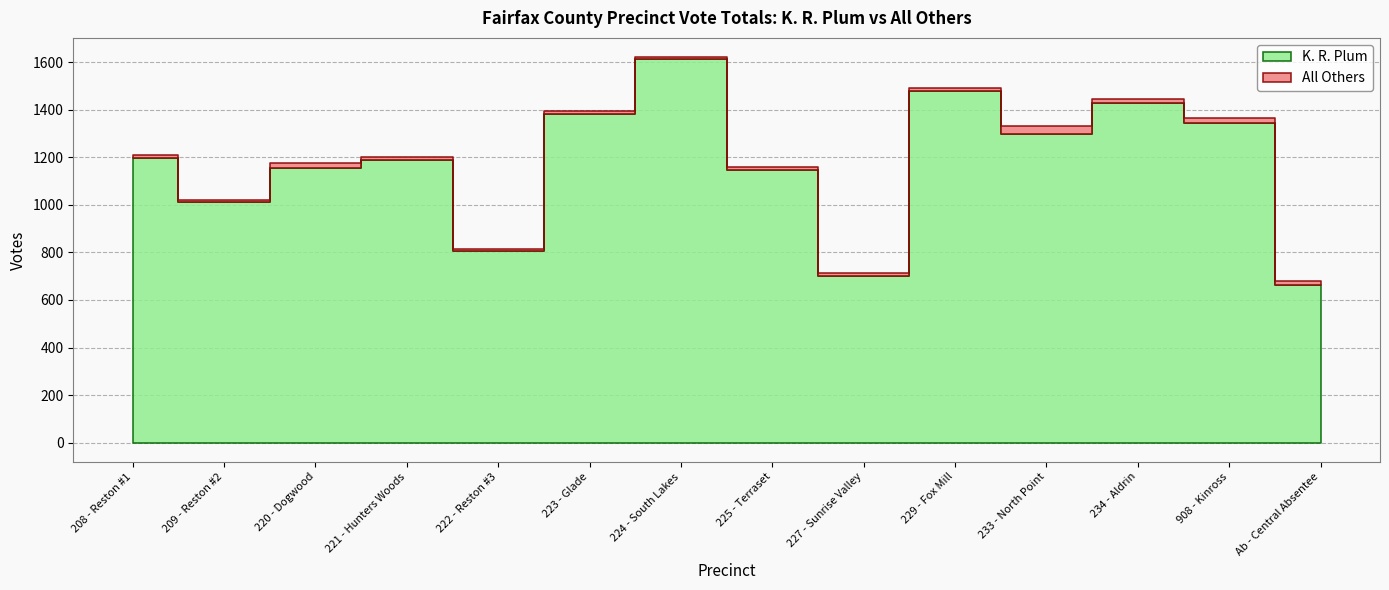

Where does the K. R. Plum series first go above 1197?

223 - Glade